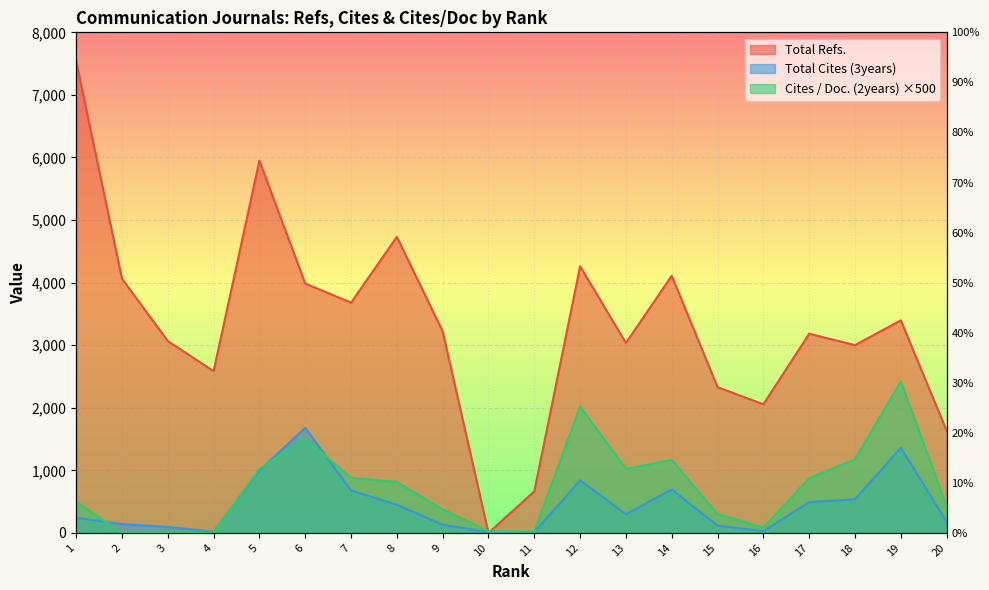

At which label does Cites / Doc. (2years) reach its peak?

19